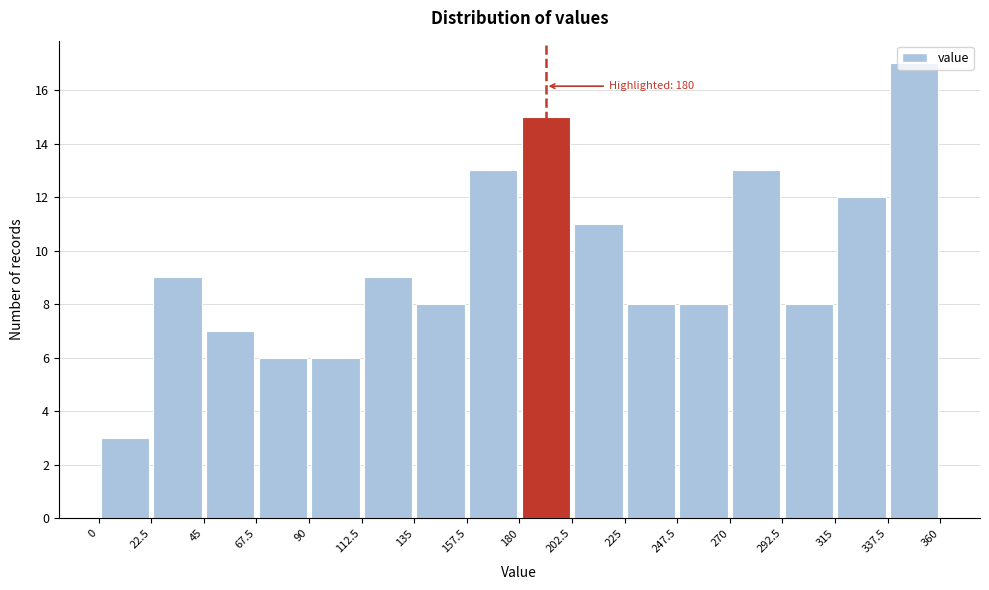

Over which range of the x-axis is the bar tallest?

337.5 to 360